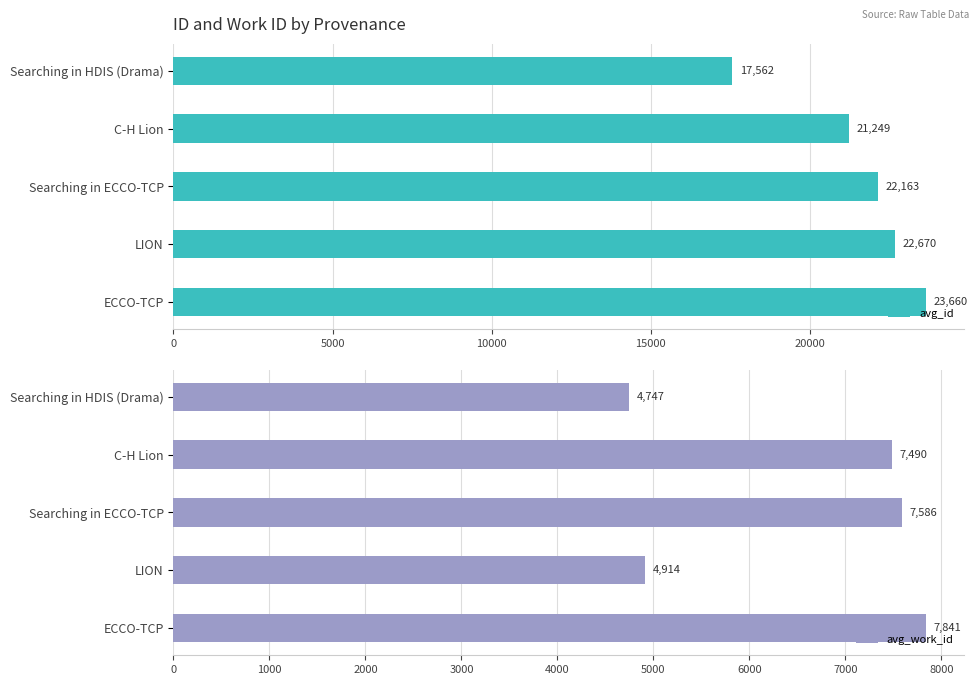

Reading left to right, transcribe all the data shown in this chart.

avg_id: 17562.0	21248.8	22163.0	22670.0	23660.0
avg_work_id: 4747.0	7490.0	7586.0	4914.0	7841.0